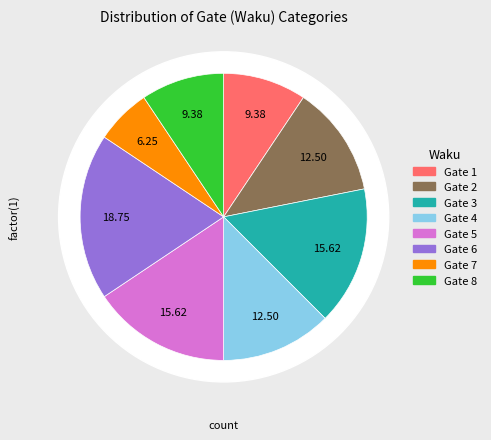

Is it true that 1 is 9% of the pie?

True